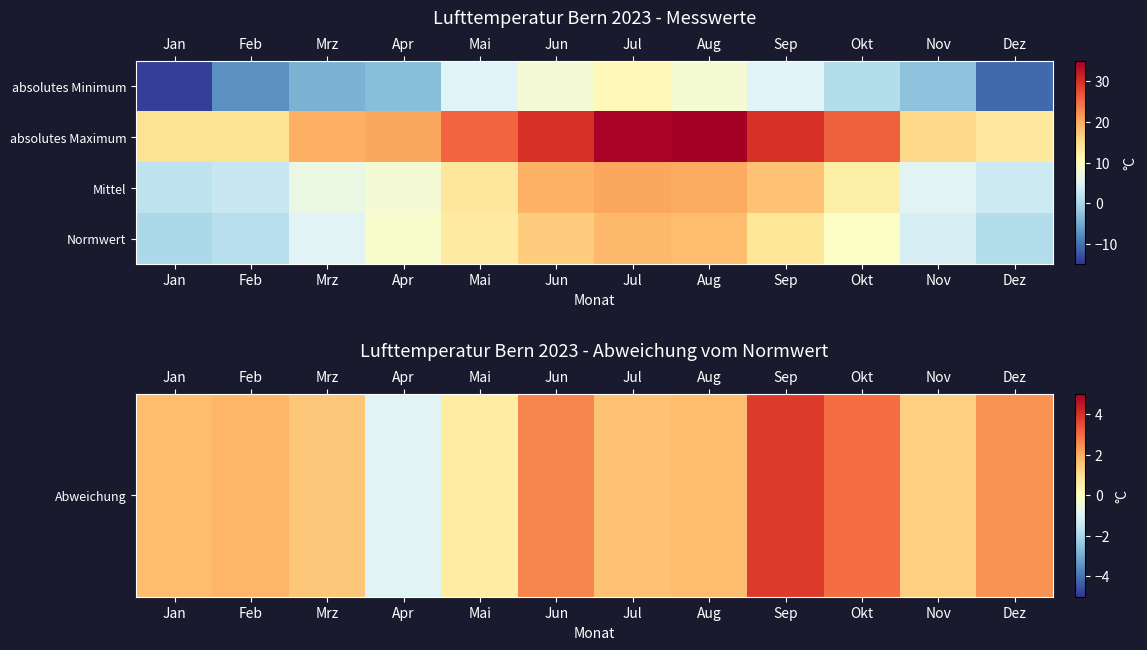

Which series has the largest total across all categories?

absolutes Maximum